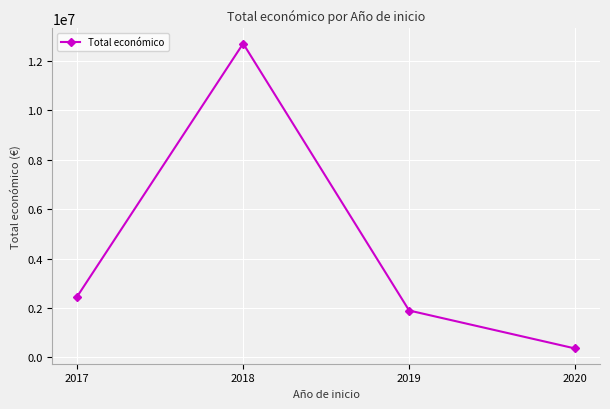

True or false: the data shows 3377838 at 2018.

False